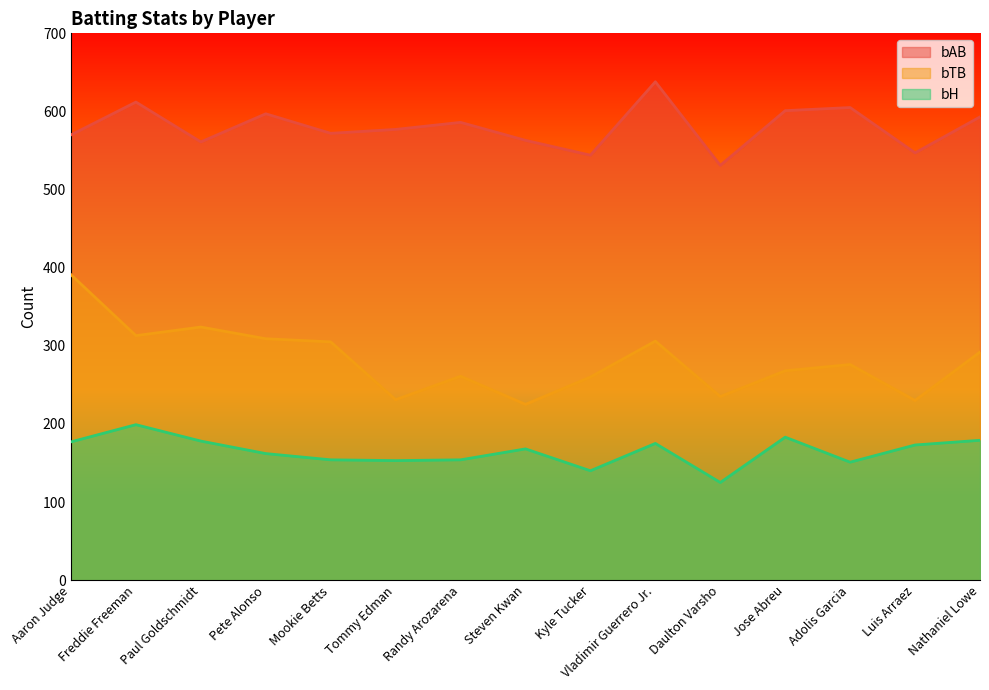

Between Vladimir Guerrero Jr. and Daulton Varsho, which is larger?

Vladimir Guerrero Jr.